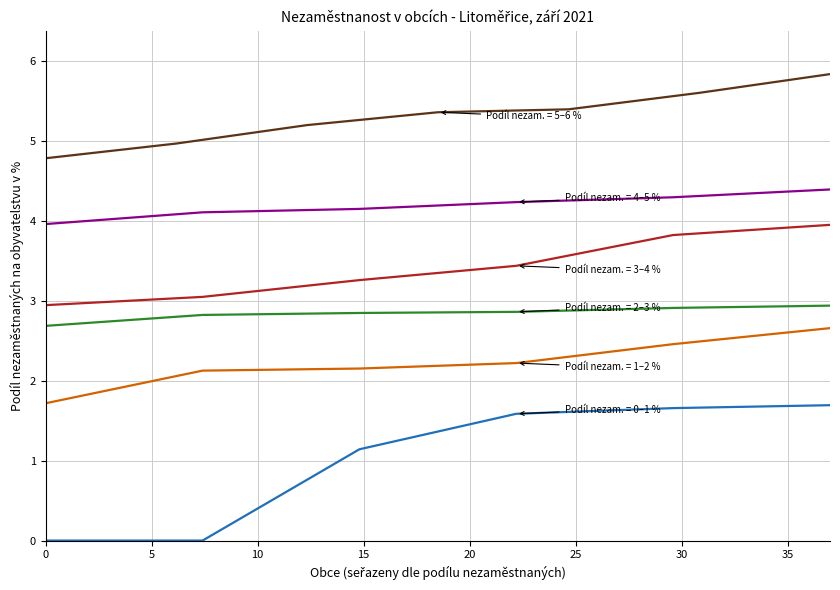

Is it true that the value at Horní Řepčice is 1.7?

True